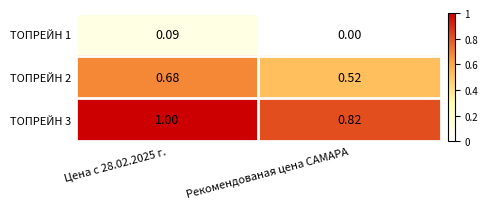

What is the total value across all series at Цена с 28.02.2025 г.?

1.8